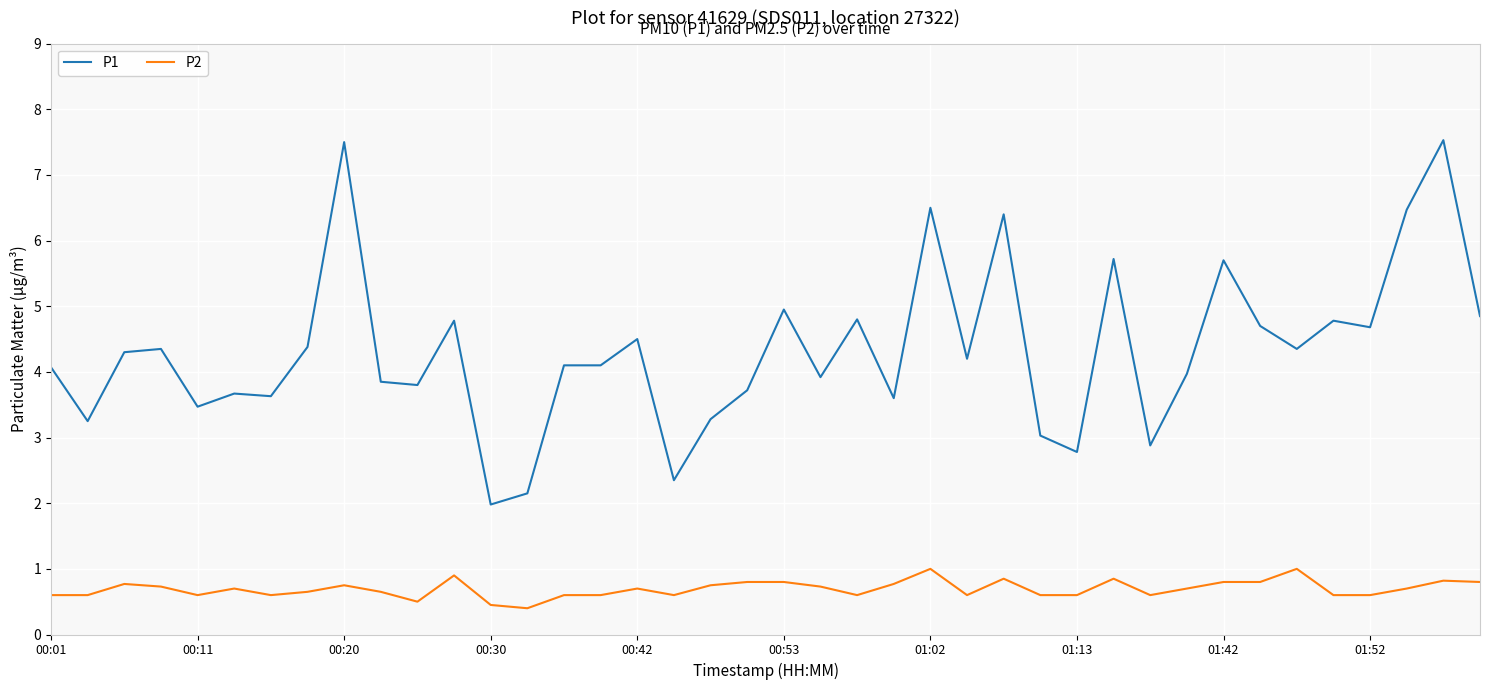

True or false: P1 and P2 cross at least once.

False